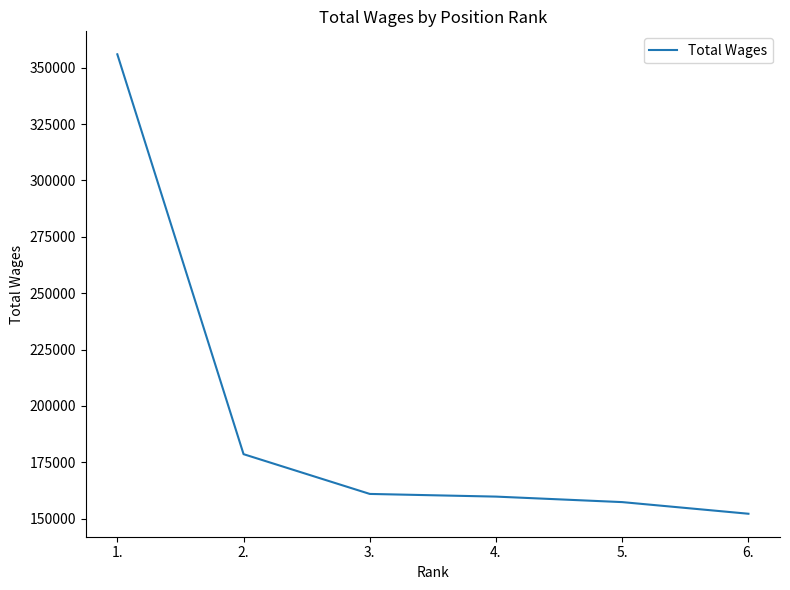

The value at 2. is 273712. True or false?

False